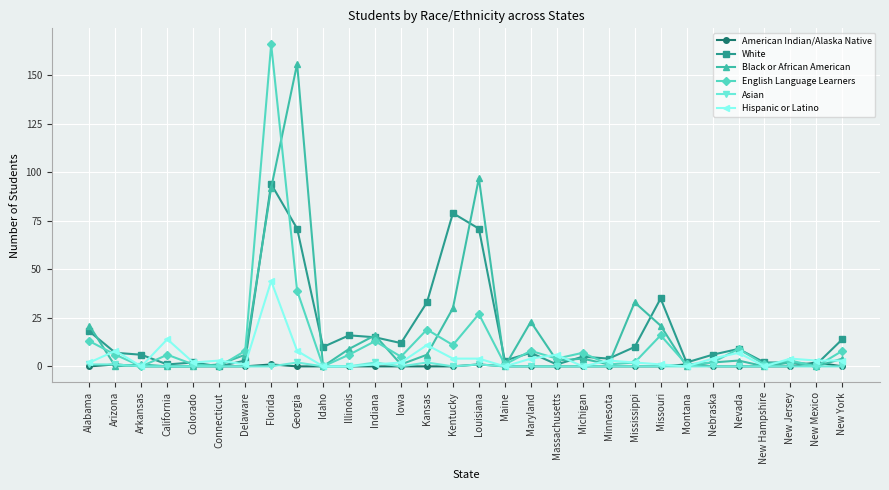

Between which two adjacent categories do Black or African American and Hispanic or Latino first intersect?

Alabama and Arizona